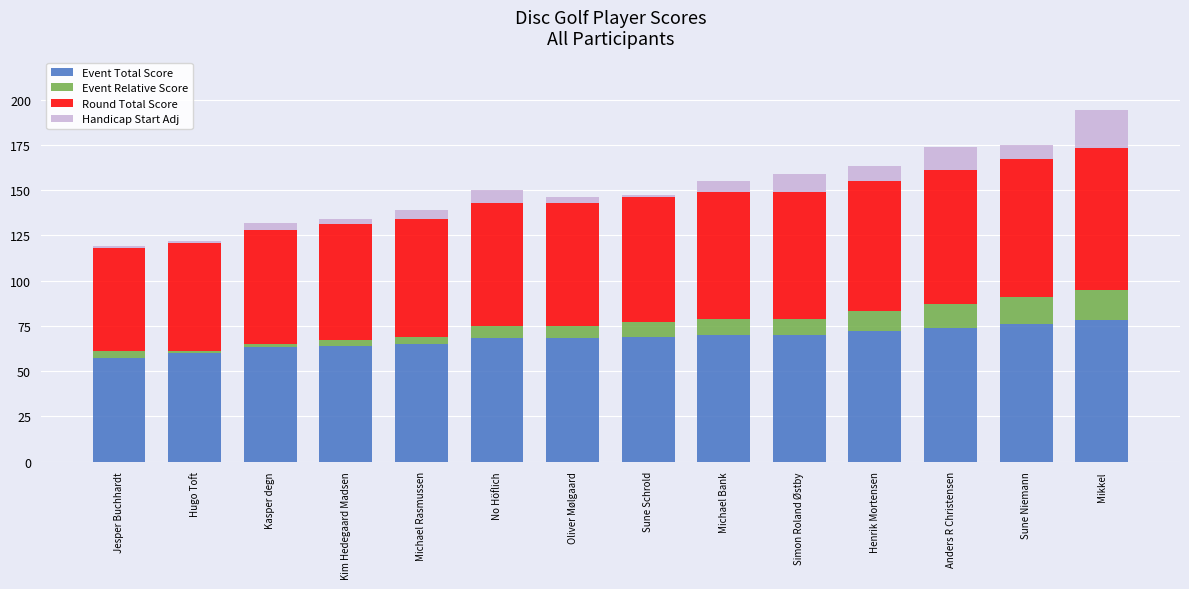

What is the highest value of the Event Total Score series?

78